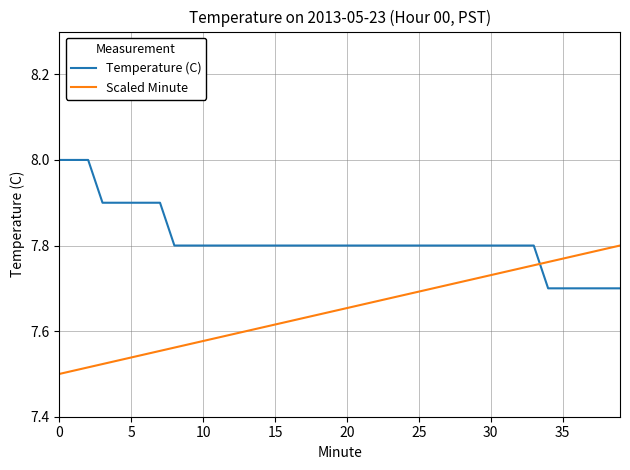

What is the maximum value shown in the chart?

8.0